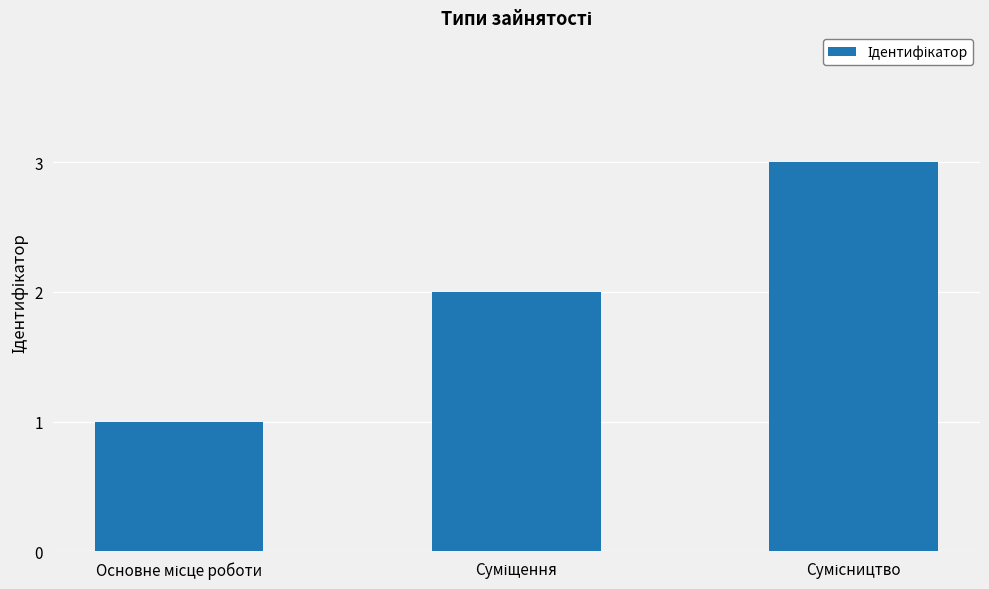

How many bars are there in total?

3